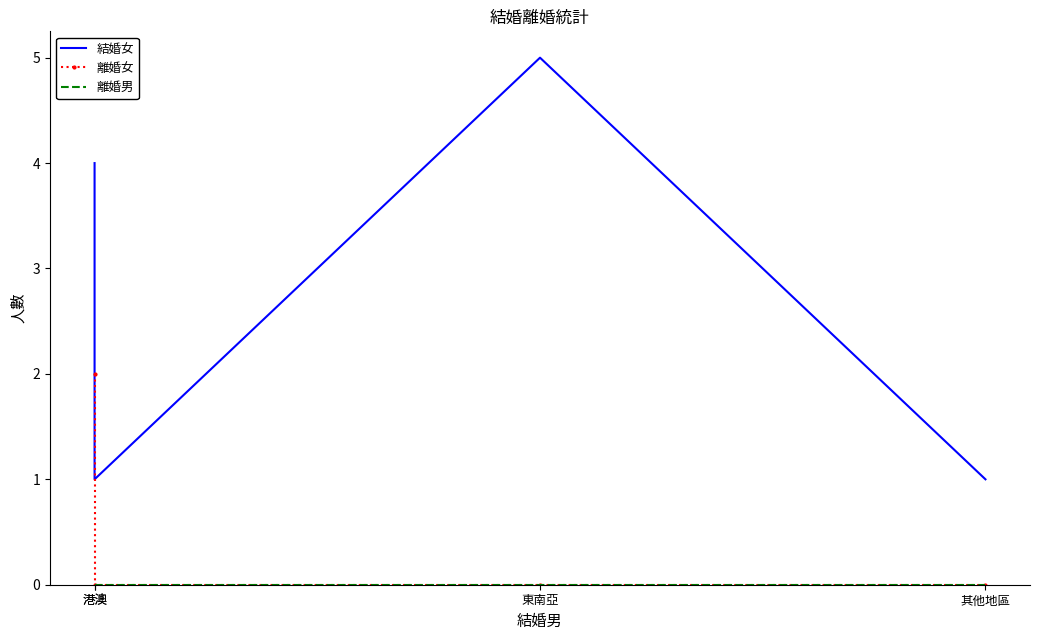

What is the lowest value of the 結婚女 series?

1